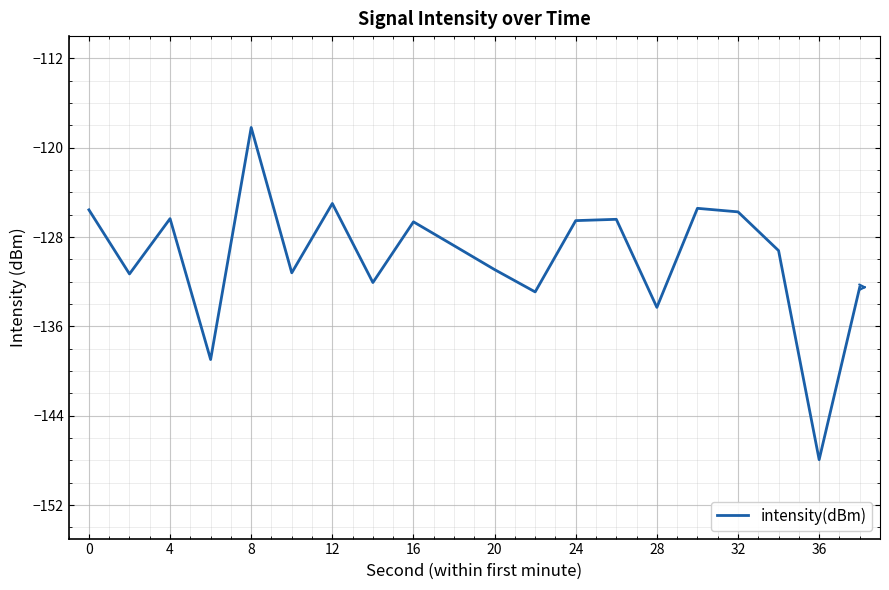

What is the greatest value displayed?

-118.2